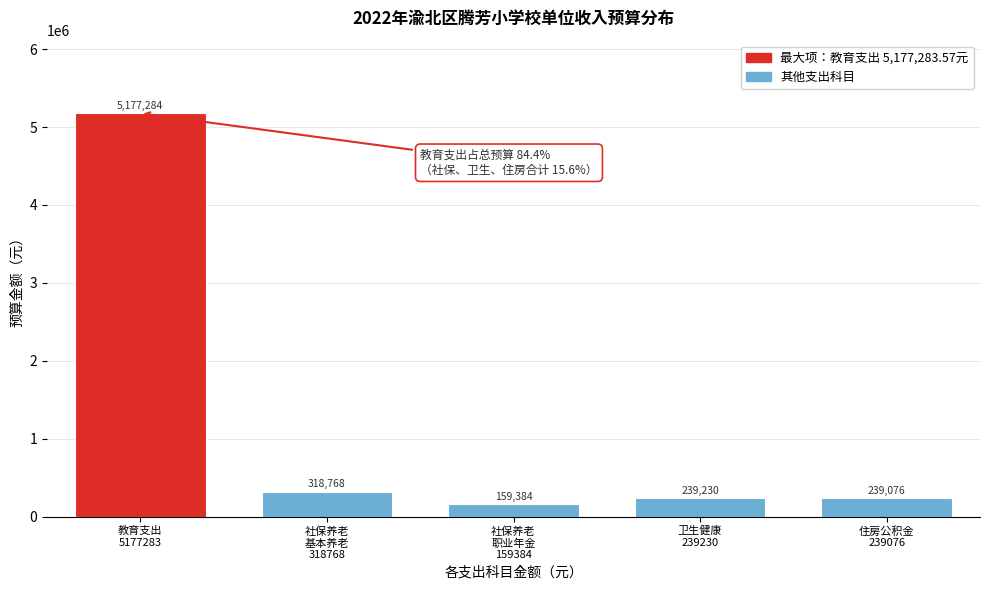

What is the maximum value shown in the chart?

5177283.6